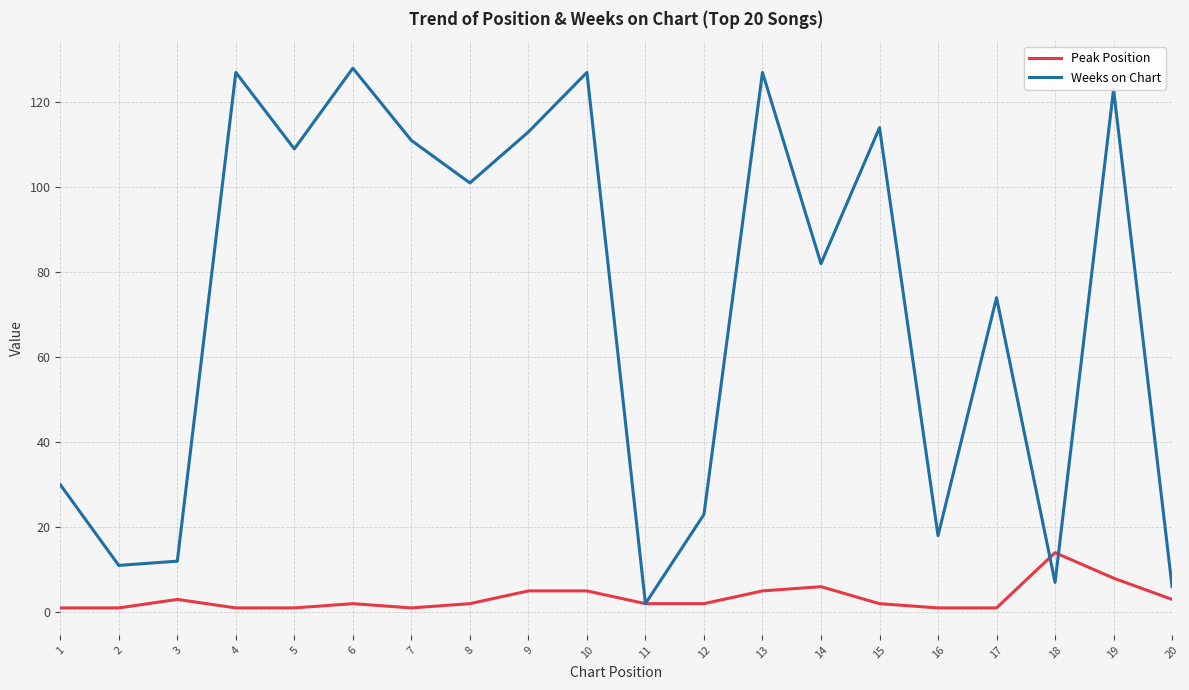

After their last crossing, which series has the higher values: Weeks on Chart or Peak Position?

Weeks on Chart